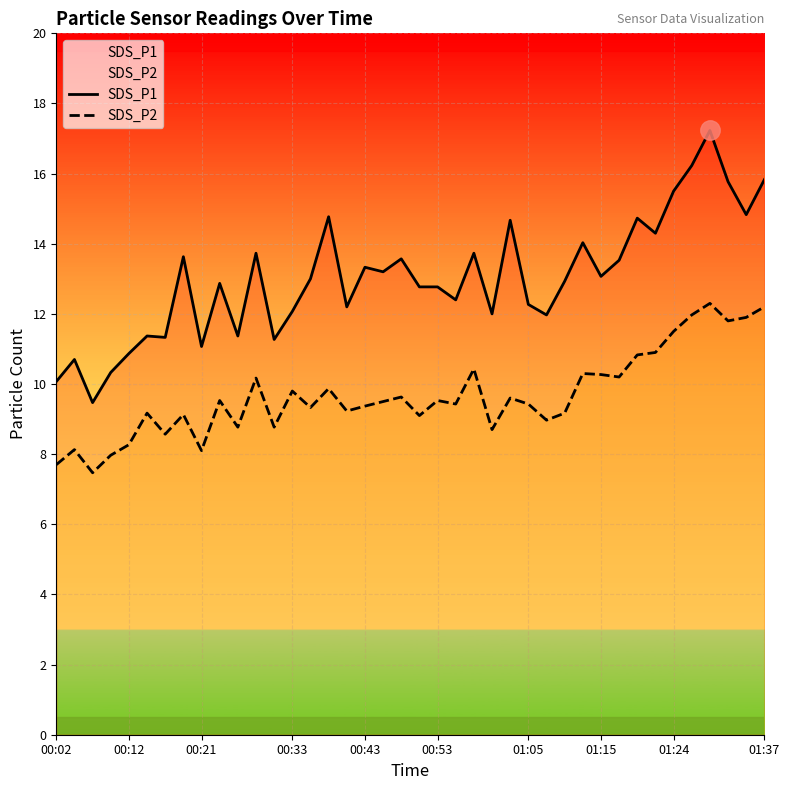

Reading left to right, list all the values displayed in this chart.

SDS_P1: 10.1	10.7	9.5	10.3	10.9	11.4	11.3	13.6	11.1	12.9	11.4	13.7	11.3	12.1	13.0	14.8	12.2	13.3	13.2	13.6	12.8	12.8	12.4	13.7	12.0	14.7	12.3	12.0	12.9	14.0	13.1	13.5	14.7	14.3	15.5	16.2	17.2	15.8	14.8	15.8
SDS_P2: 7.7	8.1	7.5	8.0	8.3	9.2	8.6	9.1	8.1	9.5	8.8	10.2	8.8	9.8	9.3	9.9	9.2	9.4	9.5	9.6	9.1	9.5	9.4	10.4	8.7	9.6	9.4	9.0	9.2	10.3	10.3	10.2	10.8	10.9	11.5	12.0	12.3	11.8	11.9	12.2